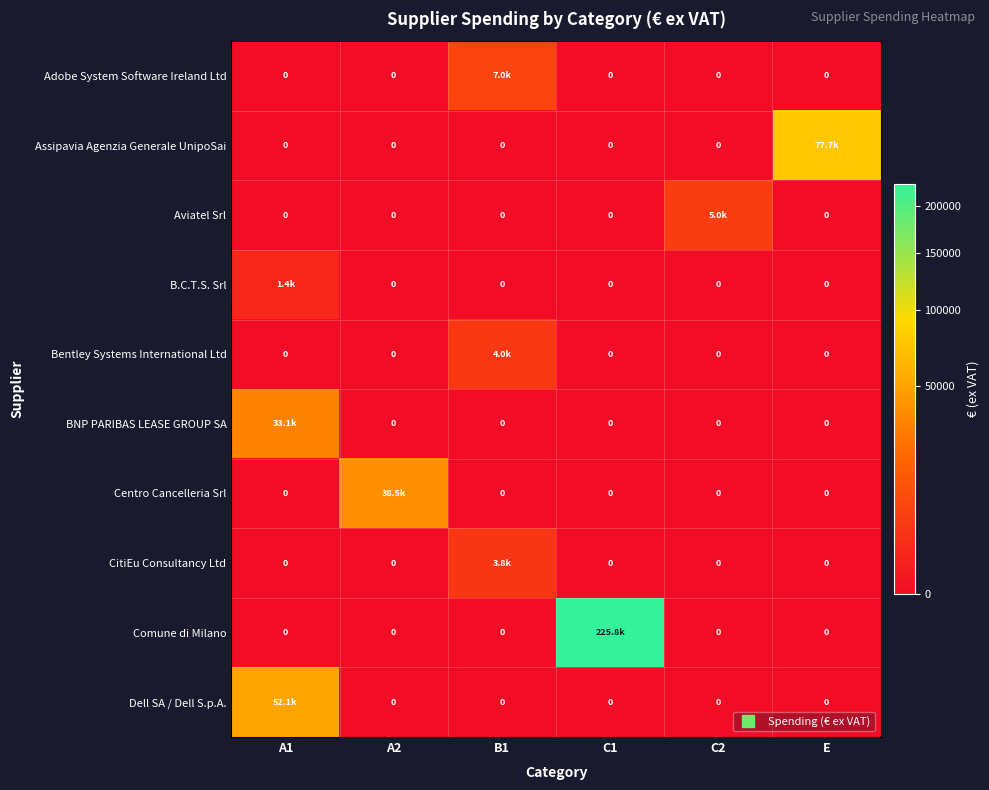

Which series has the largest total across all categories?

Comune di Milano